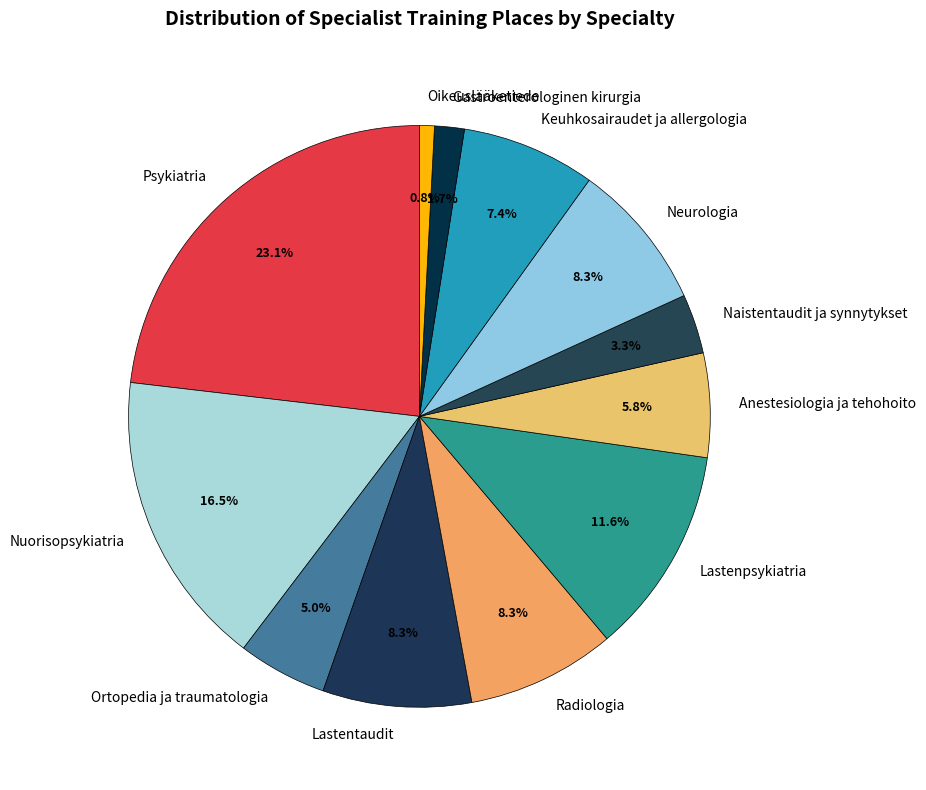

To the nearest percent, what percentage of the pie is Keuhkosairaudet ja allergologia?

7%